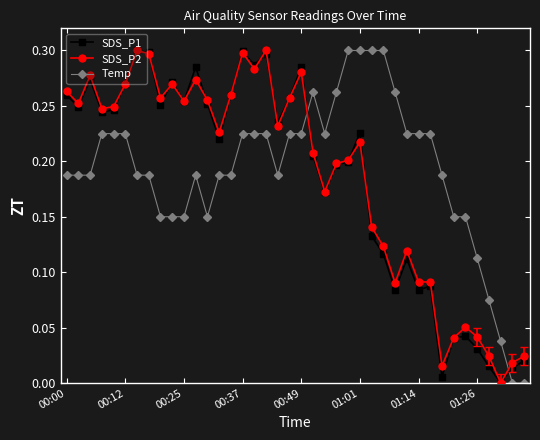

True or false: Temp and SDS_P2 cross at least once.

True